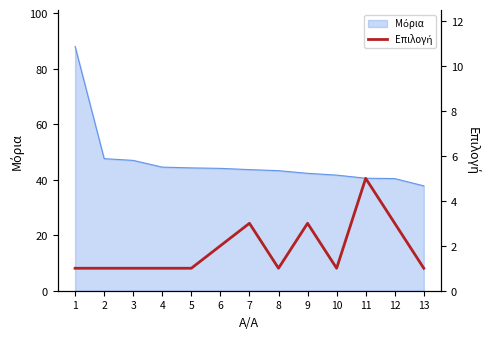

Reading left to right, what are all the values shown in this chart?

1	1	1	1	1	2	3	1	3	1	5	3	1